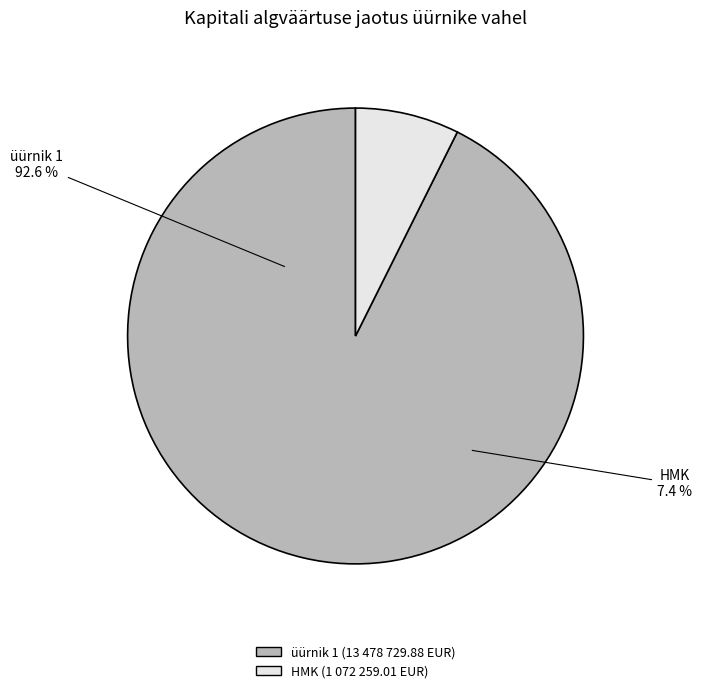

What is the ratio of the value at üürnik 1 to the value at HMK?

12.6